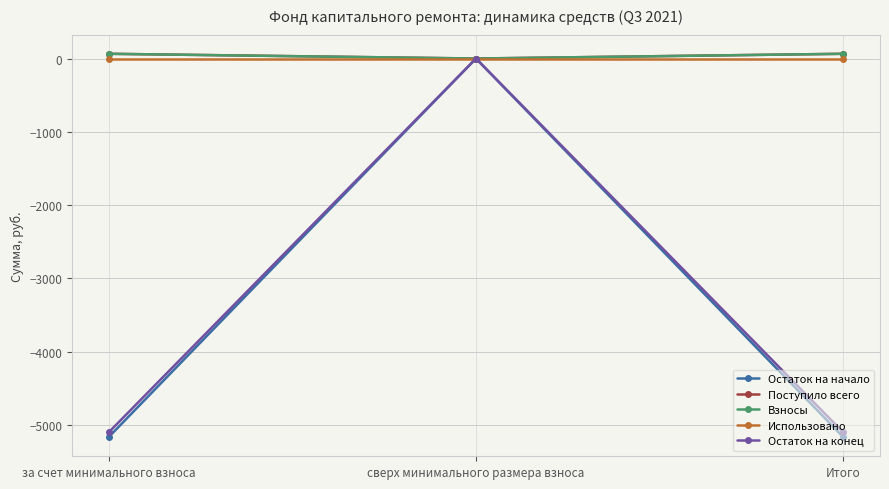

Is the value of Остаток на начало at сверх минимального размера взноса greater than the value of Поступило всего at за счет минимального взноса?

No